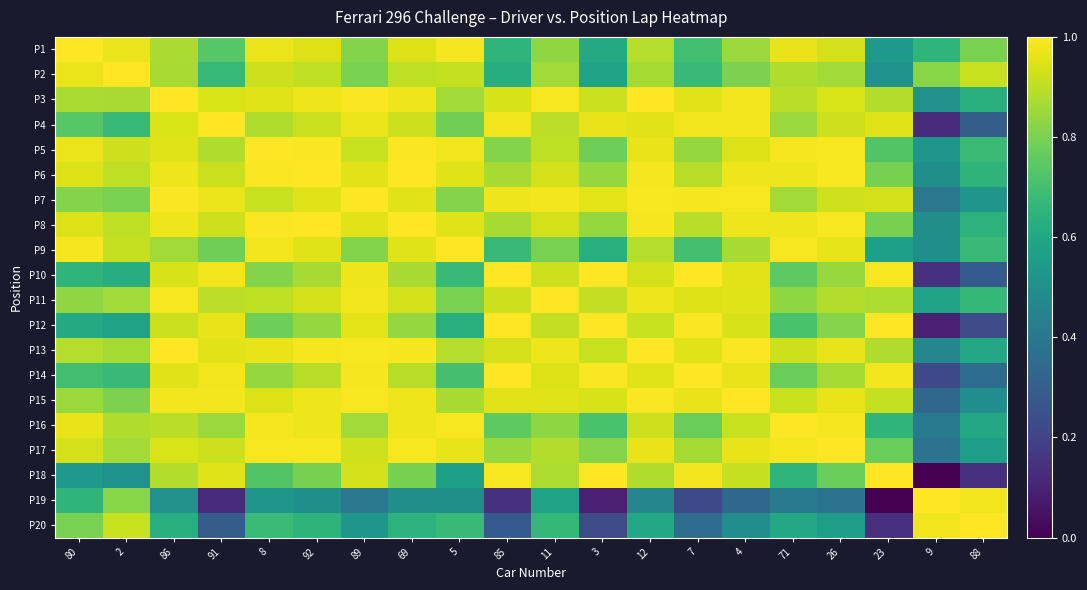

Between 80 and 89, which series saw the biggest shift?

P18